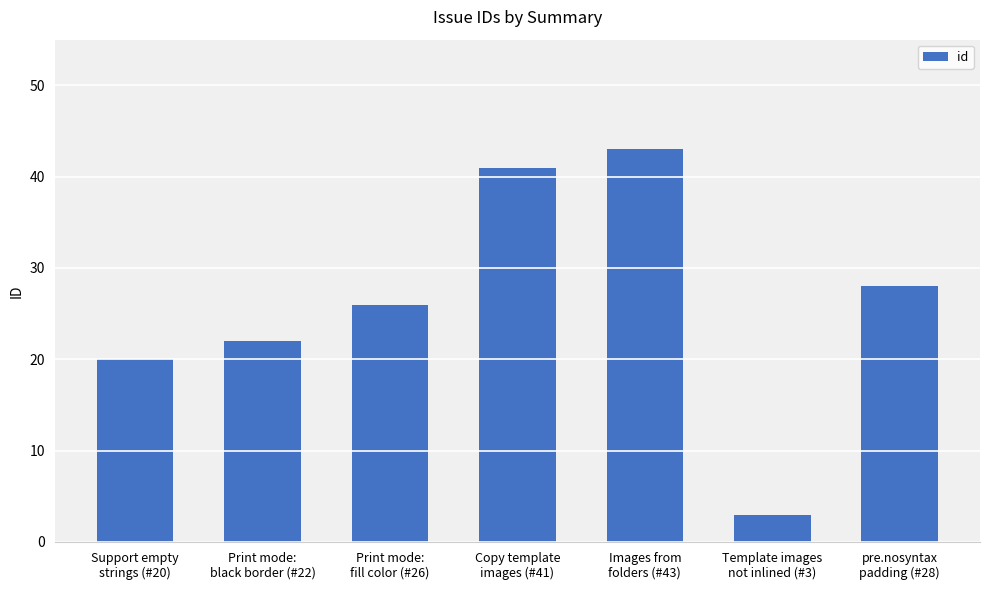

What is the value of the 3rd bar from the left?

26